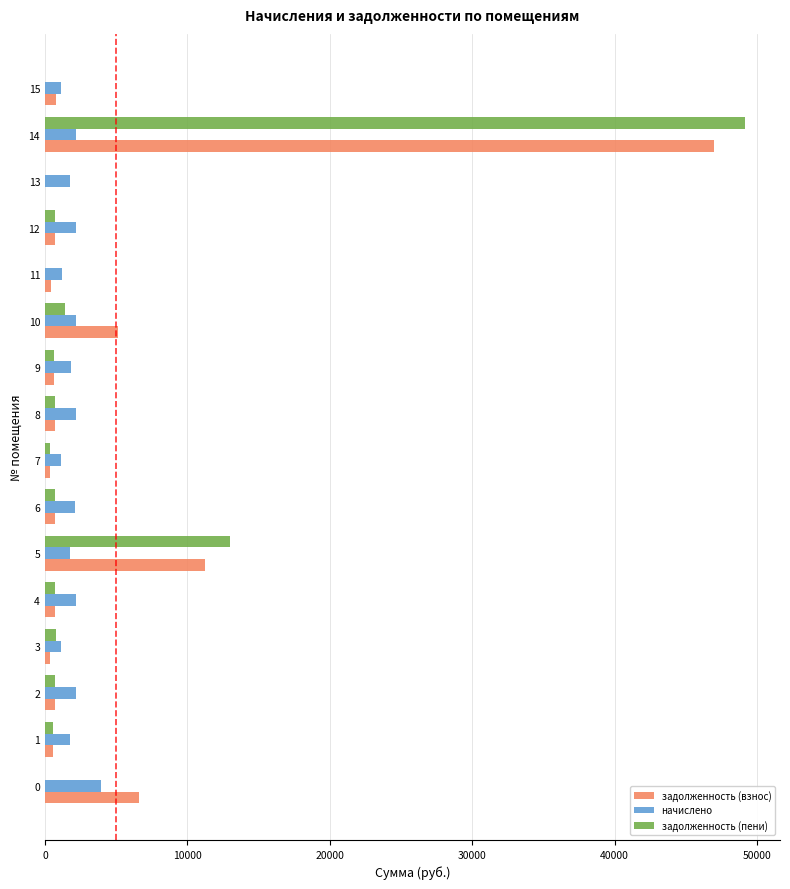

What is the maximum value shown in the chart?

49152.9